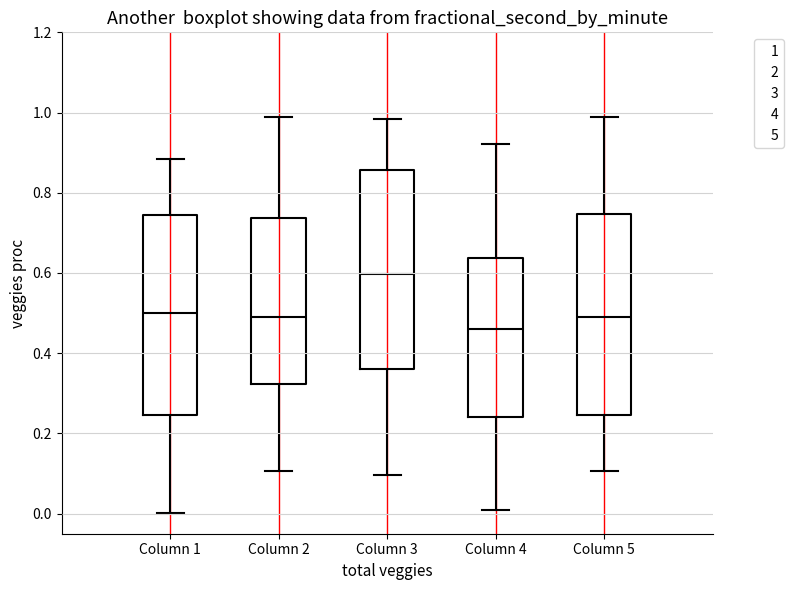

Reading left to right, transcribe this box plot: for each box, give where its median line is, the range the box spans, and where its two whiskers end, as read against the y-axis. The values are not printed on the chart, so give them approximately, as read against the axis.

Column 1: median 0.50, box 0.24 to 0.74, whiskers 0.00 to 0.88
Column 2: median 0.48, box 0.32 to 0.74, whiskers 0.10 to 0.98
Column 3: median 0.60, box 0.36 to 0.86, whiskers 0.10 to 0.98
Column 4: median 0.46, box 0.24 to 0.64, whiskers 0.00 to 0.92
Column 5: median 0.48, box 0.24 to 0.74, whiskers 0.10 to 0.98